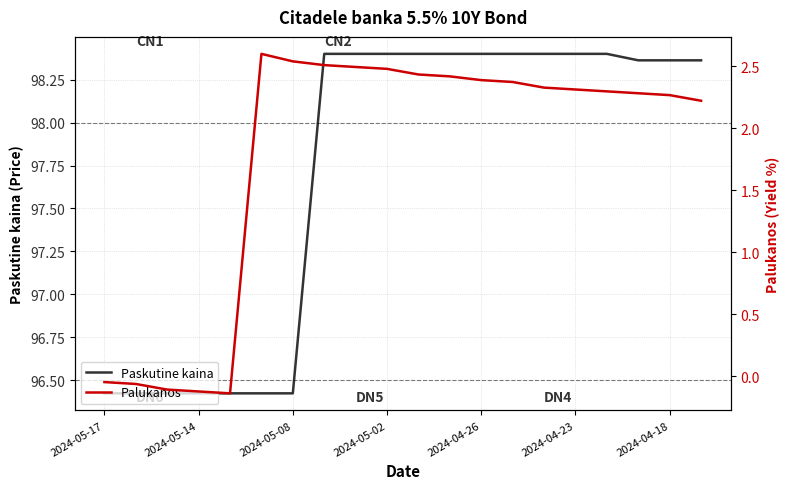

What is the sum of all Paskutine kaina values?

1954.1